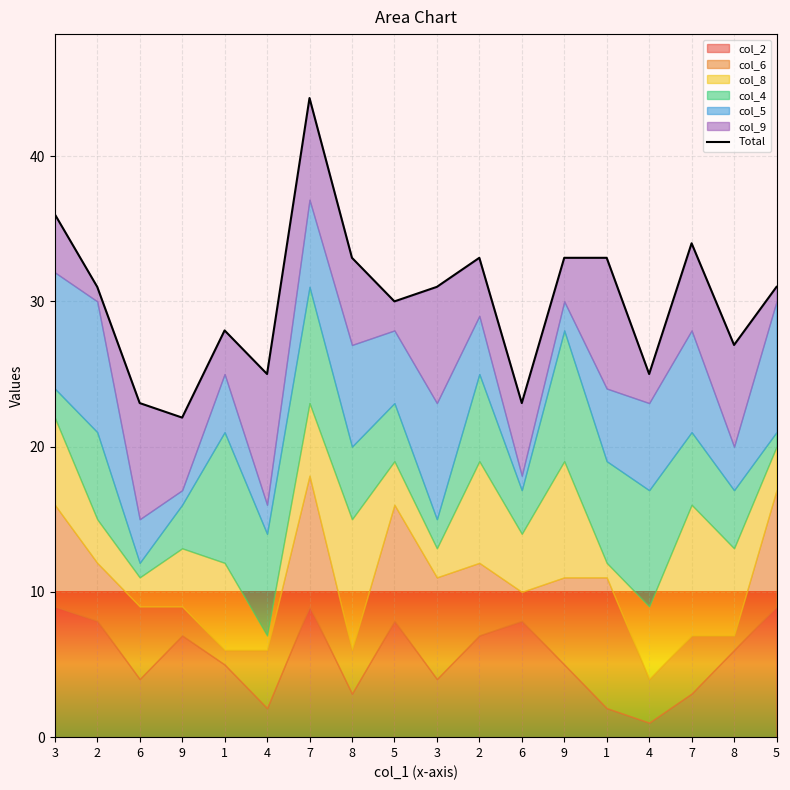

Reading right to left, extract all data points from this chart.

31	27	34	25	33	33	23	33	31	30	33	44	25	28	22	23	31	36